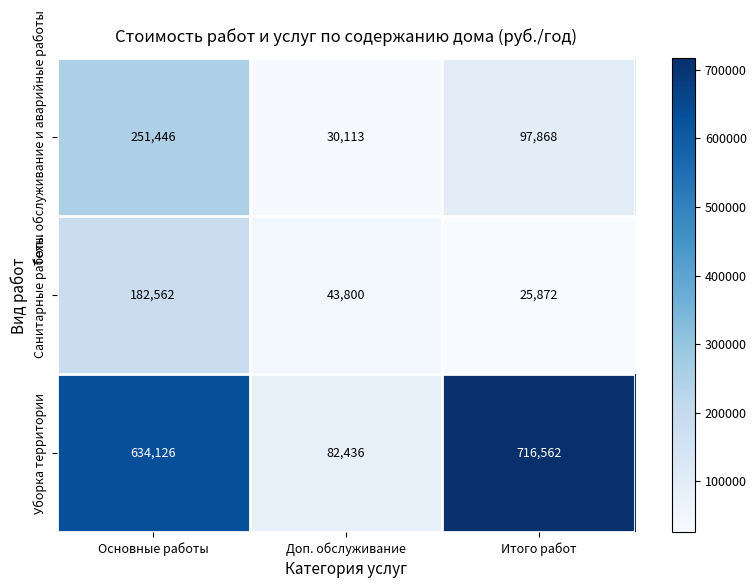

Reading left to right, list all the values displayed in this chart.

Техн. обслуживание и аварийные работы: Основные работы=251446	Доп. обслуживание=30113	Итого работ=97868
Санитарные работы: Основные работы=182562	Доп. обслуживание=43800	Итого работ=25872
Уборка территории: Основные работы=634126	Доп. обслуживание=82436	Итого работ=716562